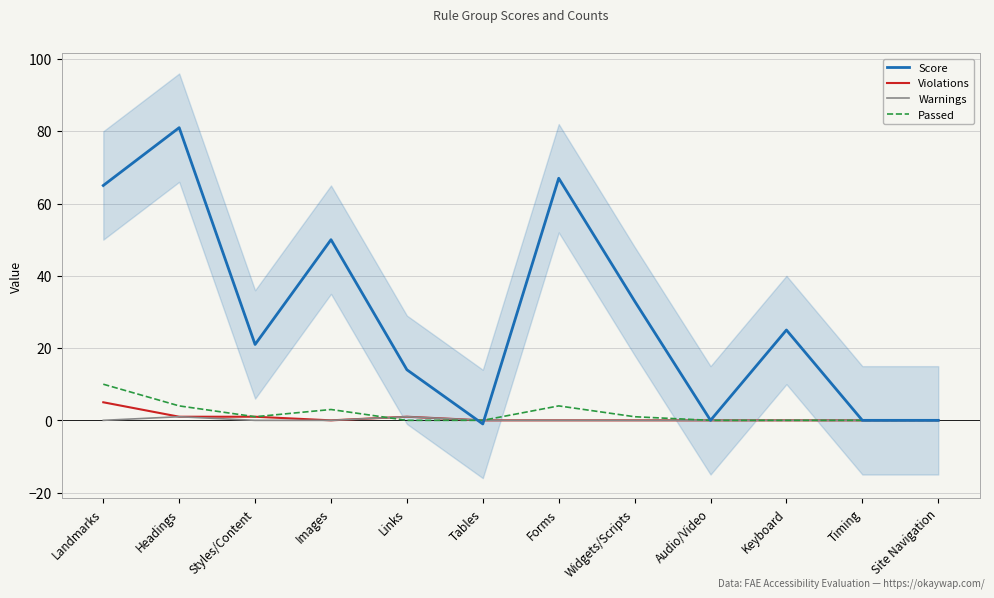

Does the chart display data point markers on the line(s)?

No